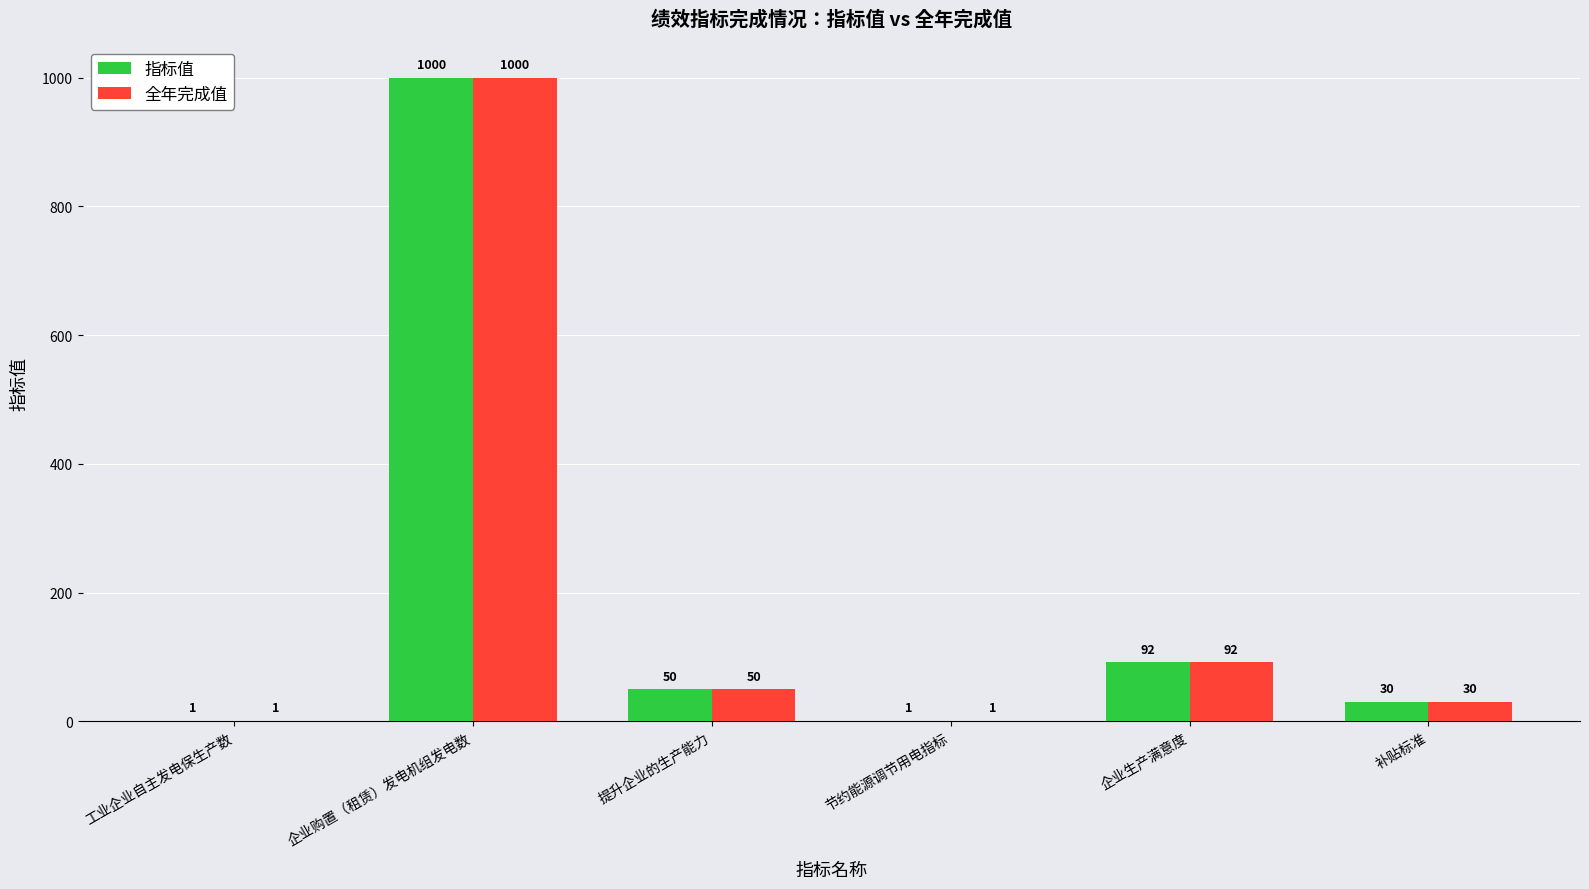

At which category is the sum across all series the highest?

企业购置（租赁）发电机组发电数